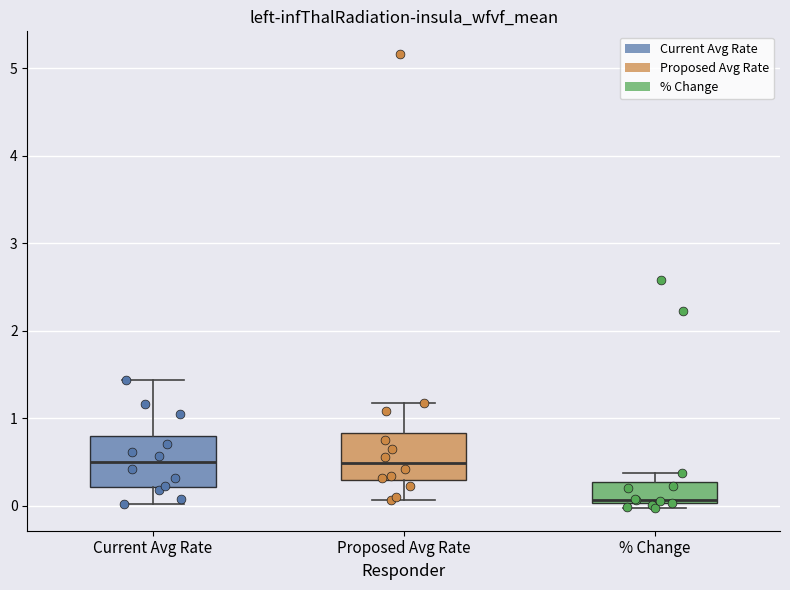

Reading left to right, transcribe this box plot: for each box, give where its median line is, the range the box spans, and where its two whiskers end, as read against the y-axis. The values are not printed on the chart, so give them approximately, as read against the axis.

Current Avg Rate: median 0.5, box 0.2 to 0.8, whiskers 0.0 to 1.4
Proposed Avg Rate: median 0.5, box 0.3 to 0.8, whiskers 0.1 to 1.2
% Change: median 0.1, box 0.0 to 0.3, whiskers 0.0 (just below the box's lower edge) to 0.4